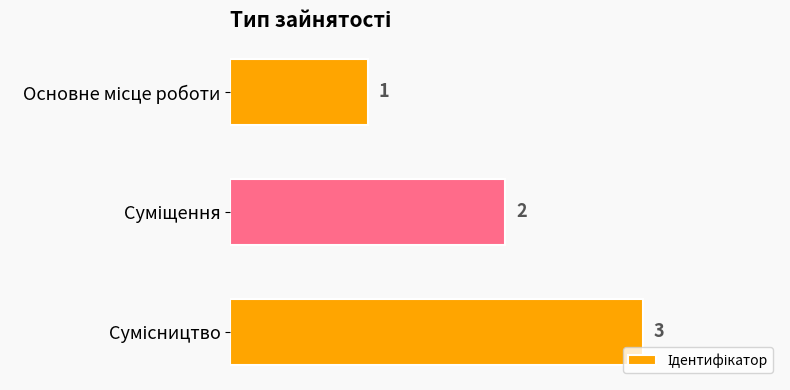

Reading bottom to top, what are all the values shown in this chart?

3	2	1